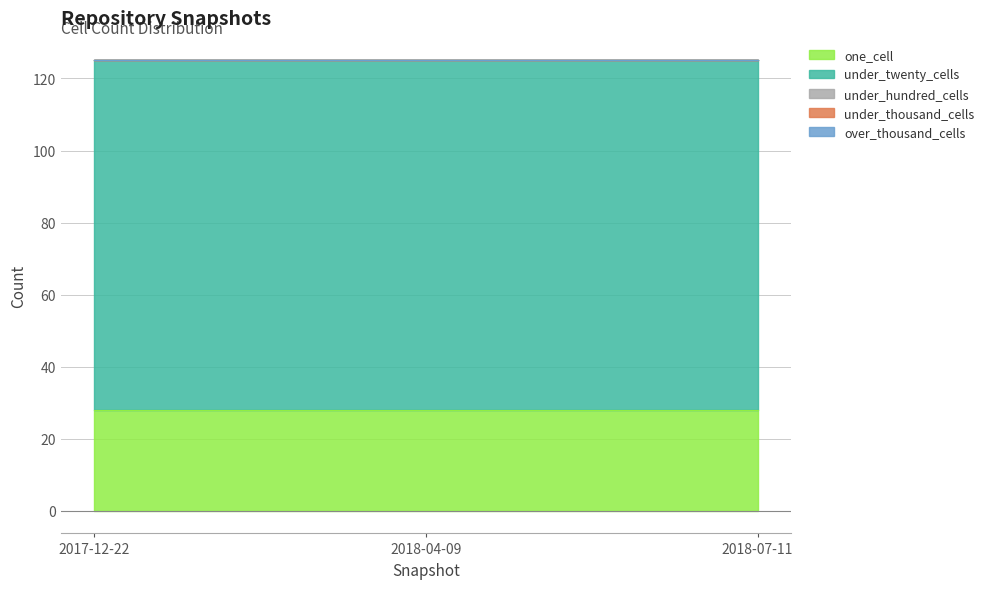

Between 2018-04-09 and 2018-07-11, which is larger?

2018-04-09